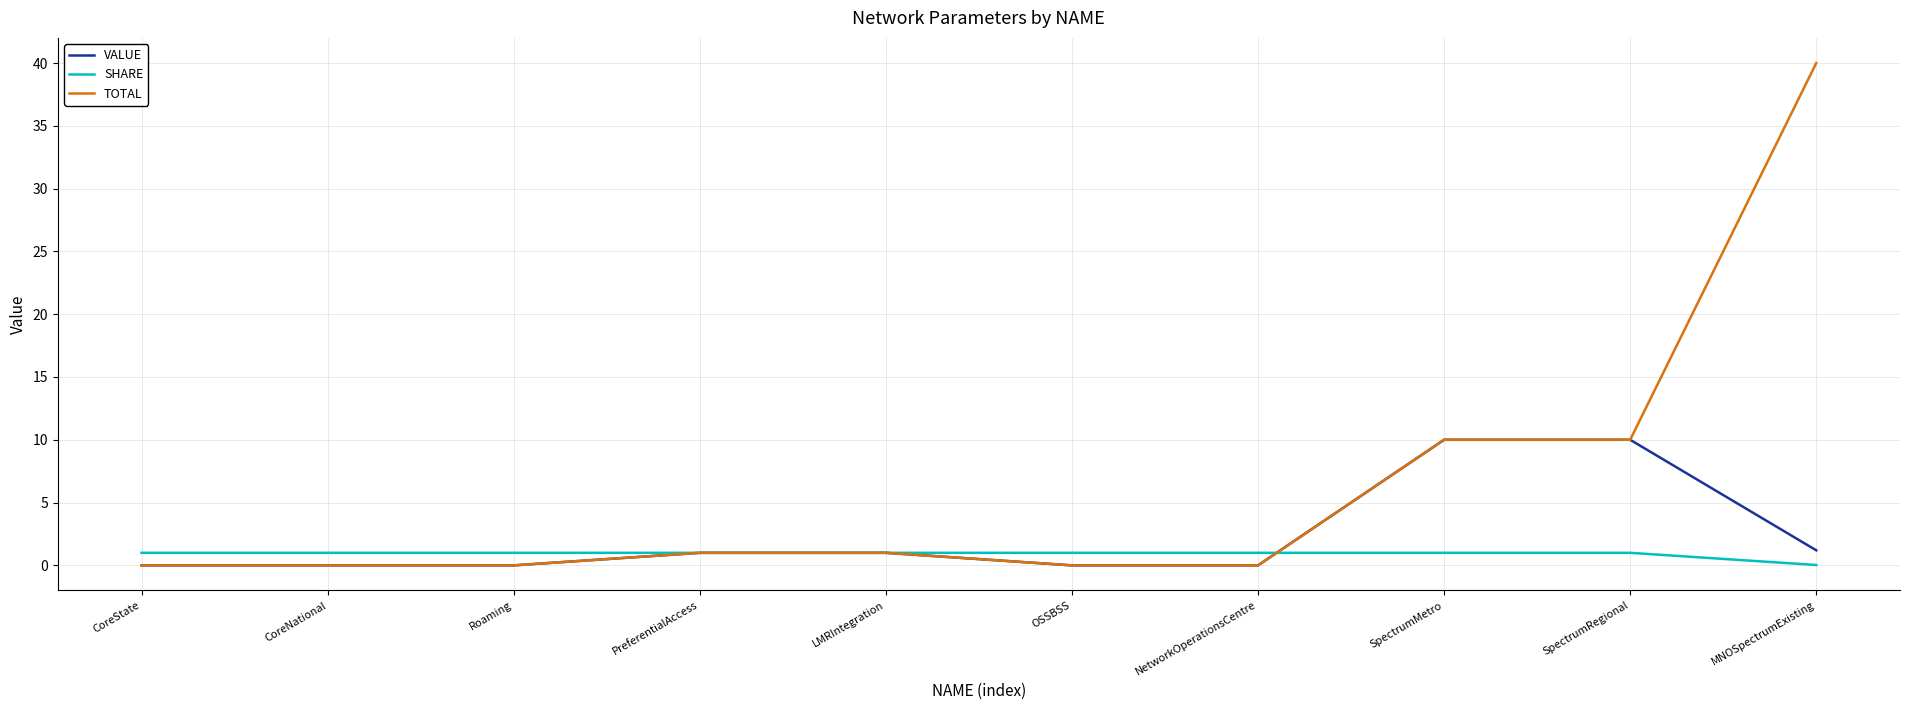

What position from the right is SpectrumMetro?

3